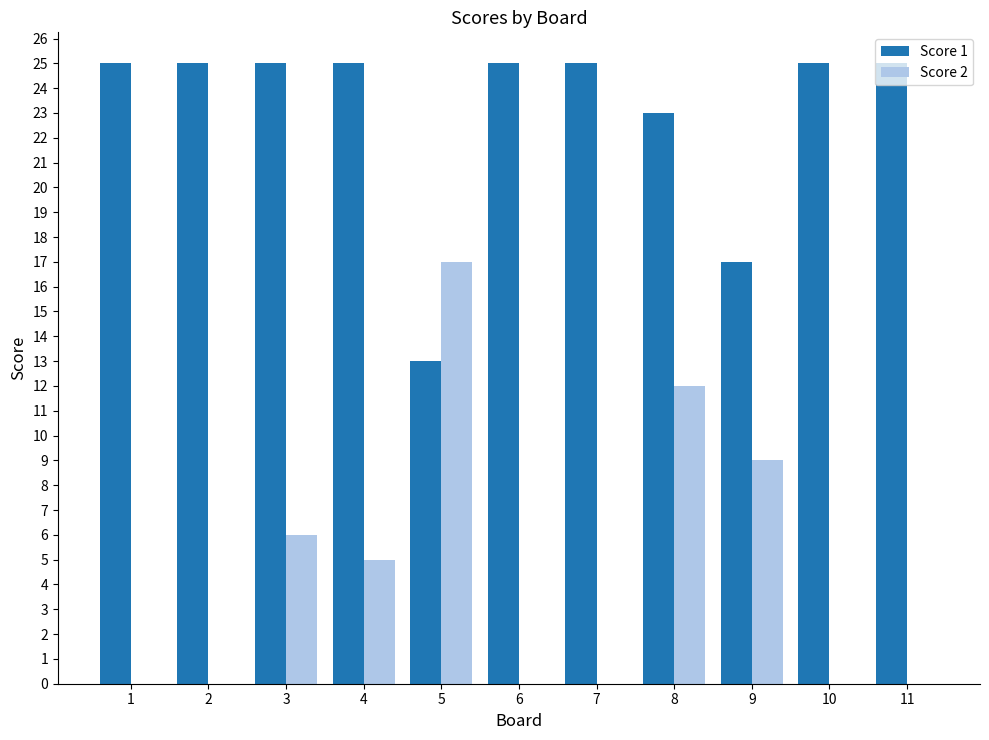

Is it true that Score 1 equals 25 at 10?

True